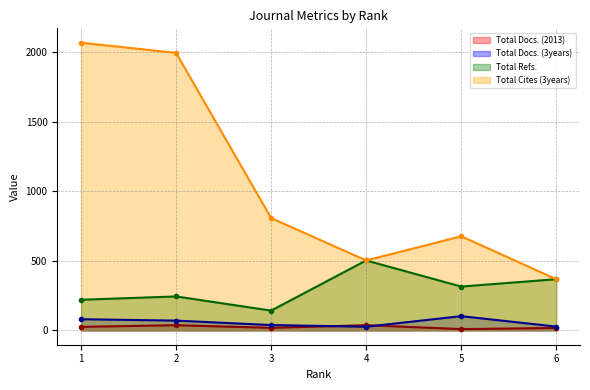

Reading left to right, list all the values displayed in this chart.

Total Docs. (2013): 1=25	2=37	3=18	4=37	5=9	6=17
Total Docs. (3years): 1=80	2=70	3=38	4=26	5=102	6=27
Total Refs.: 1=220	2=244	3=142	4=503	5=315	6=368
Total Cites (3years): 1=2070	2=1997	3=808	4=503	5=677	6=368